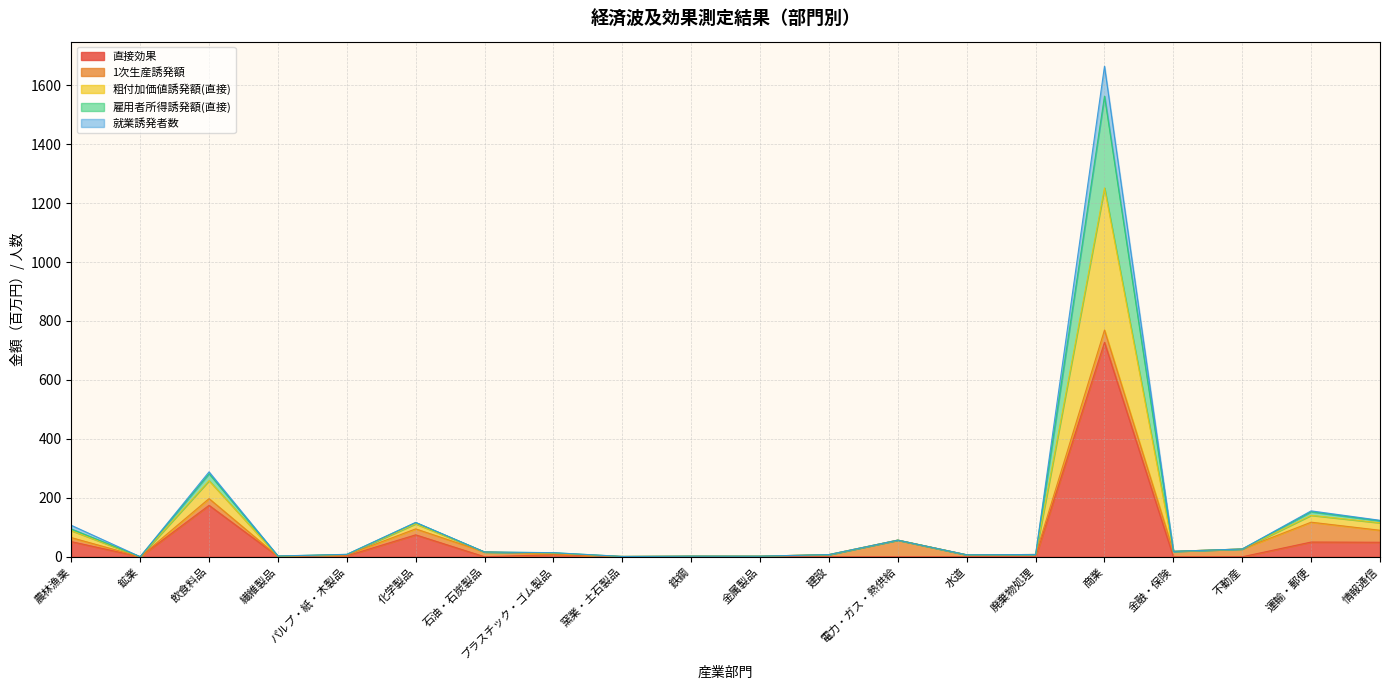

In 雇用者所得誘発額(直接), how many points are higher than both neighbors (excluding endpoints)?

6